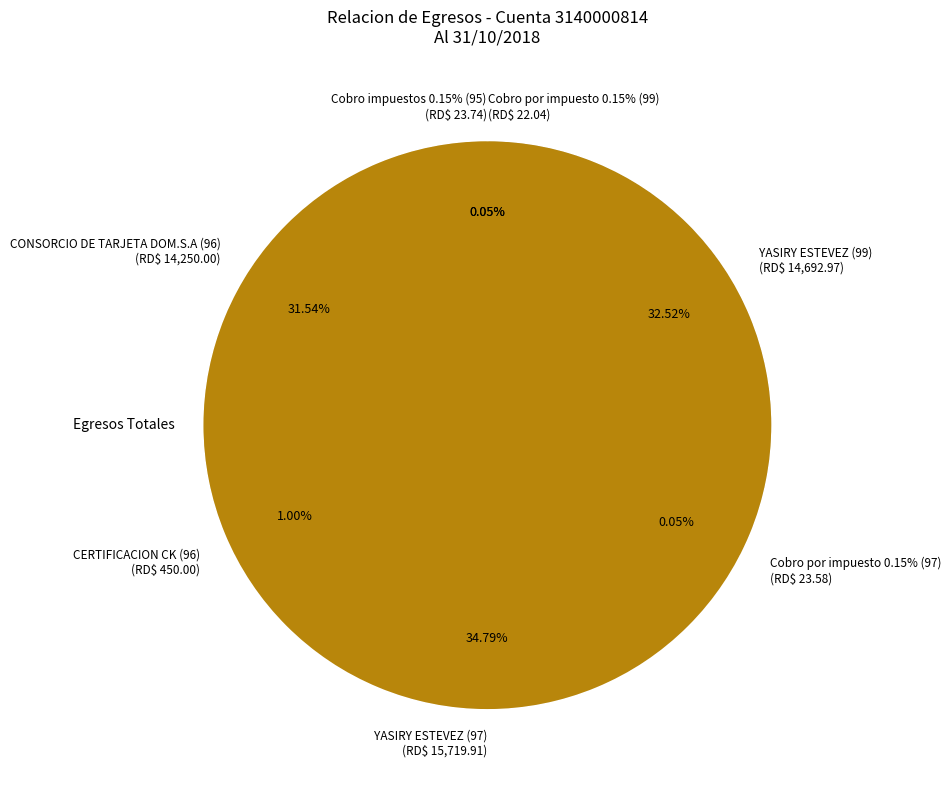

Rank the categories by value from lowest to highest.

Cobro por impuesto 0.15% (99), Cobro por impuesto 0.15% (97), Cobro impuestos 0.15% (95), CERTIFICACION CK (96), CONSORCIO DE TARJETA DOM.S.A (96), YASIRY ESTEVEZ (99), YASIRY ESTEVEZ (97)